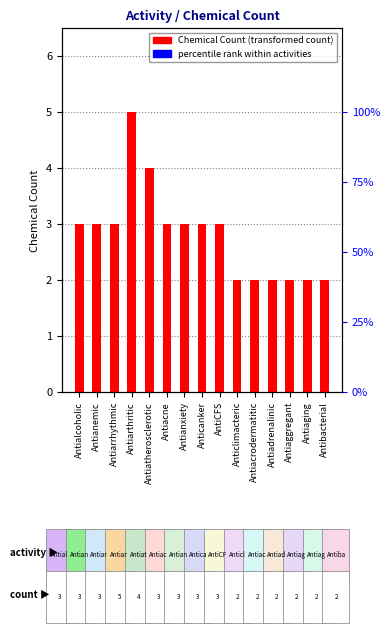

Where is the data nearest to the value 3?

Antialcoholic